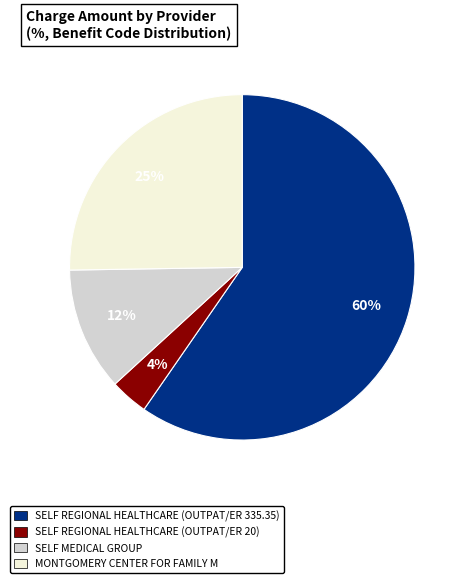

How many slices are in this pie chart?

4